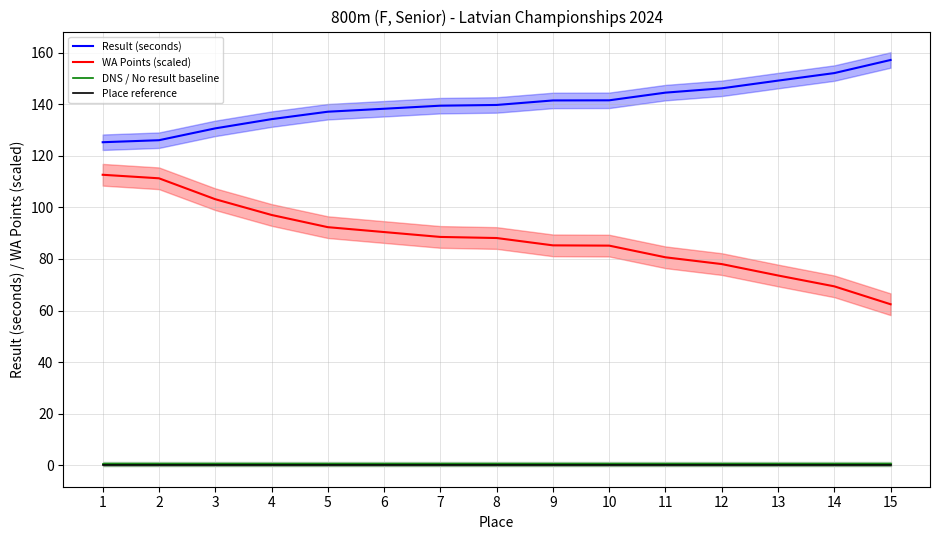

What is the difference between the highest and lowest values at 1?

125.0